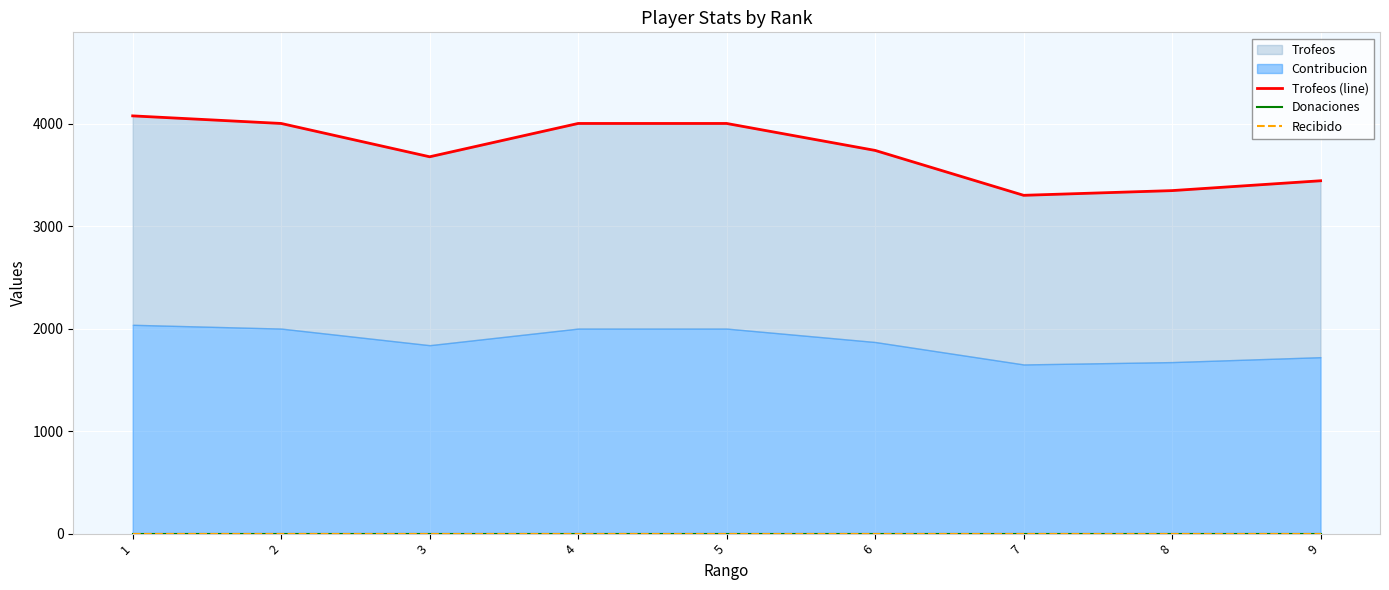

What value does the Trofeos (line) series have at 1, to the nearest 100?

4100